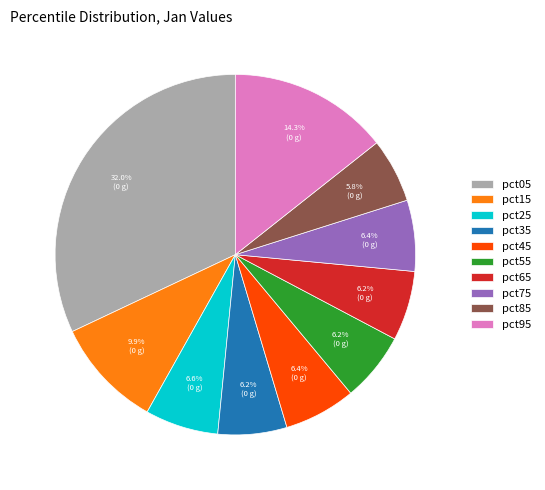

To the nearest percent, what is the average slice percentage?

10%